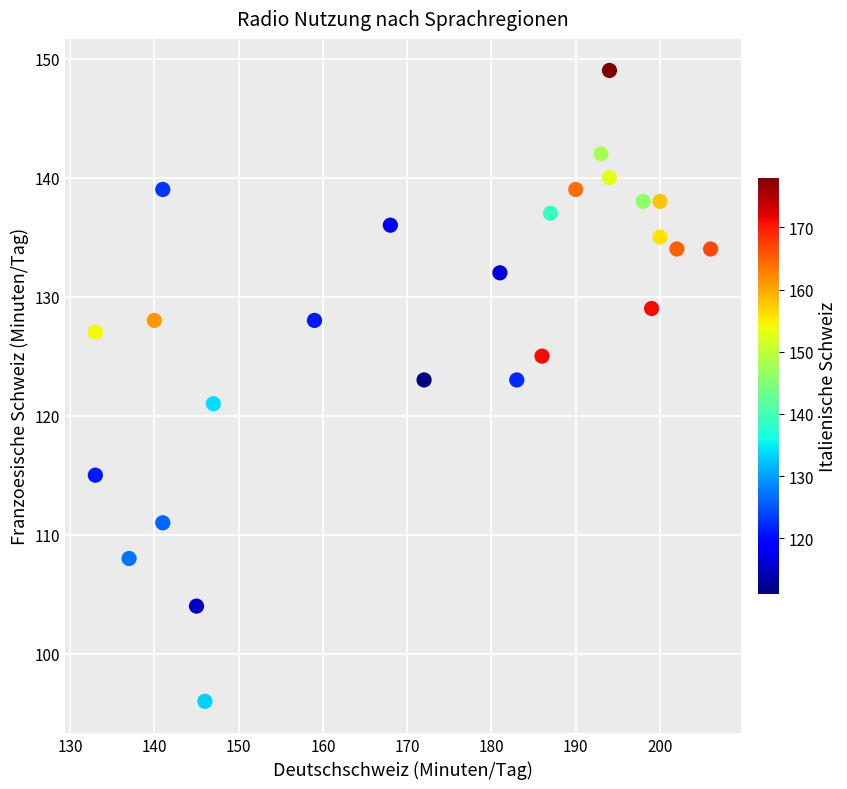

What is the range of Y values (max minus min)?

53